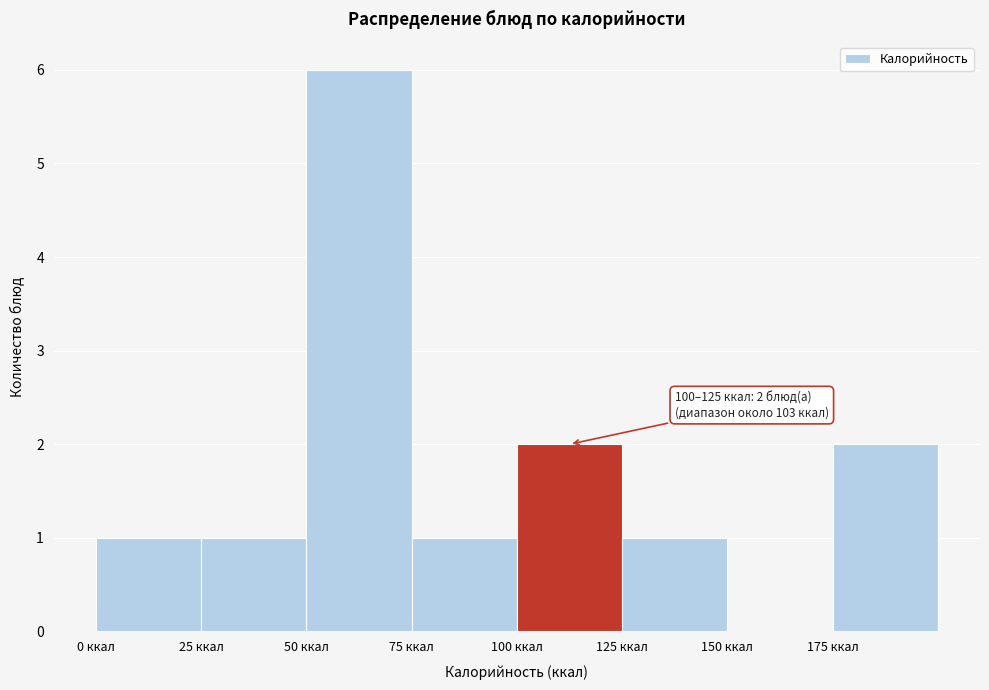

Over which range of the x-axis is the bar tallest?

50 to 75